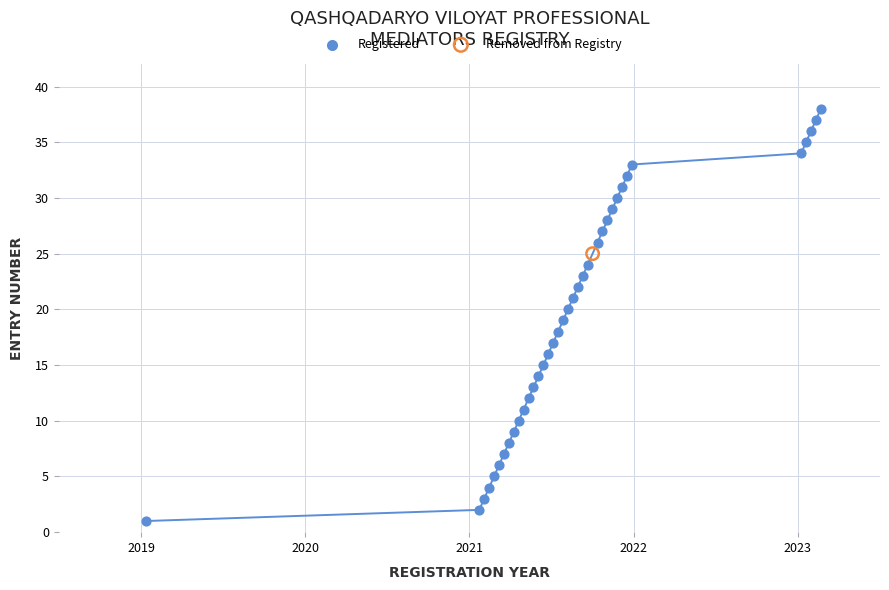

What are all the series names shown in the legend?

Registered, Removed from Registry